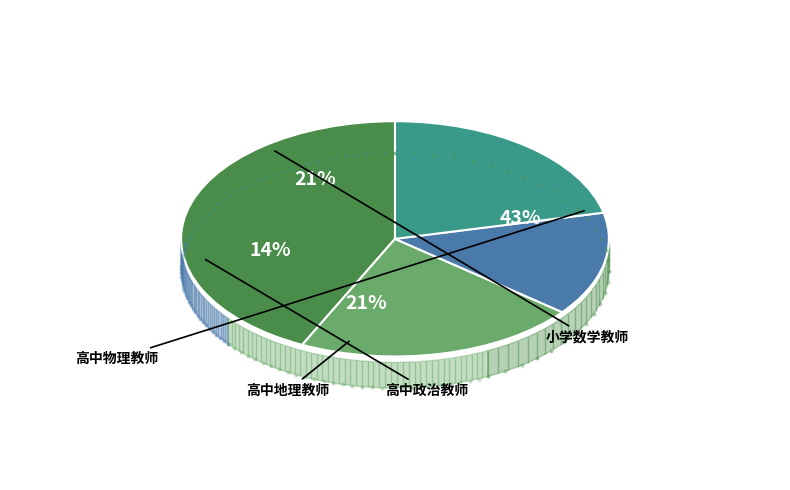

Is 高中物理教师 the majority of the pie?

No